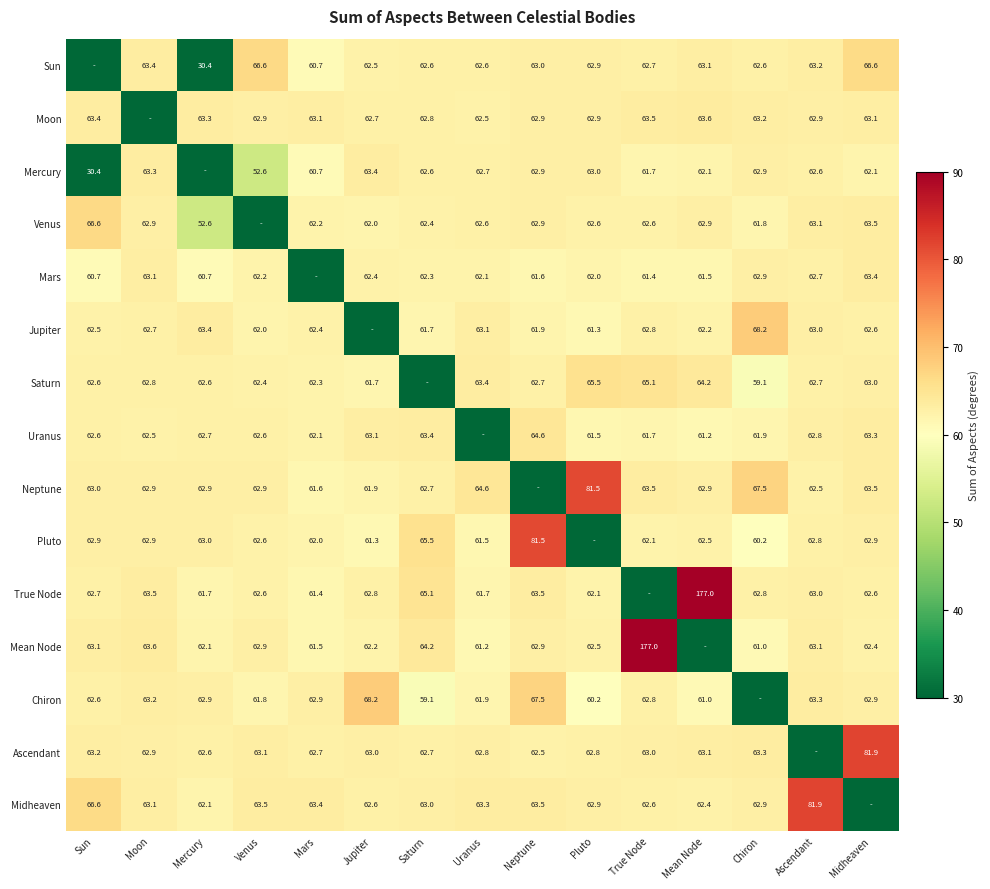

Is it true that Jupiter equals 97.7 at Midheaven?

False